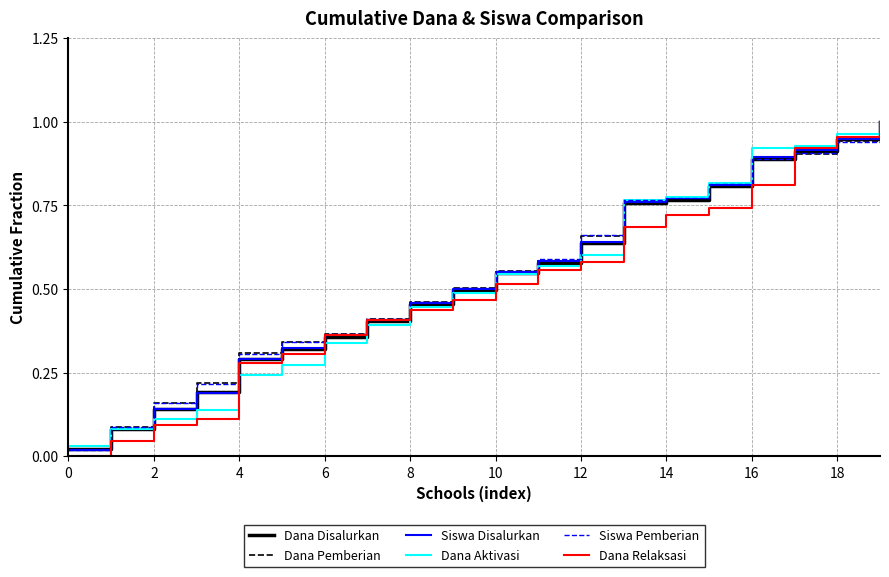

Which series has the widest spread of values?

Dana Relaksasi